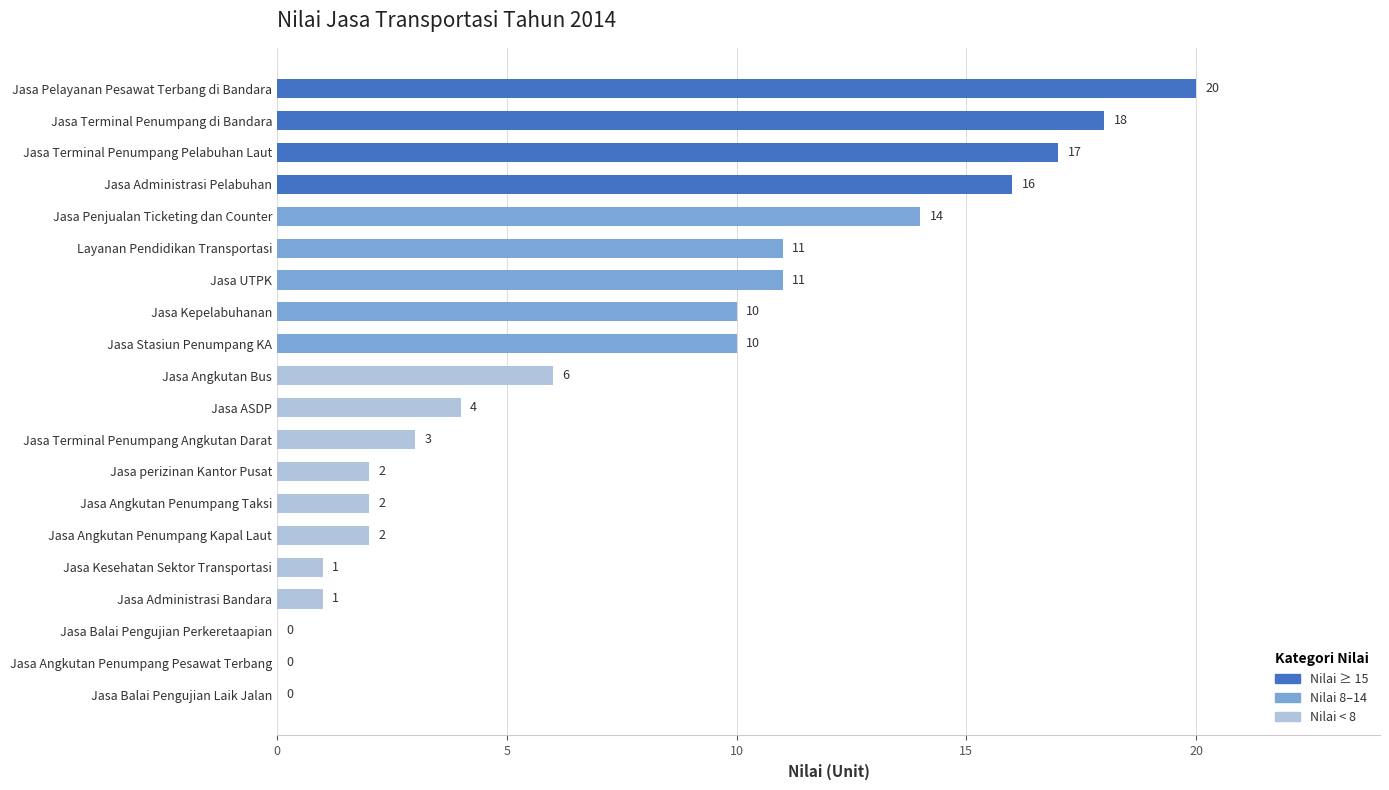

What is the average value?

7